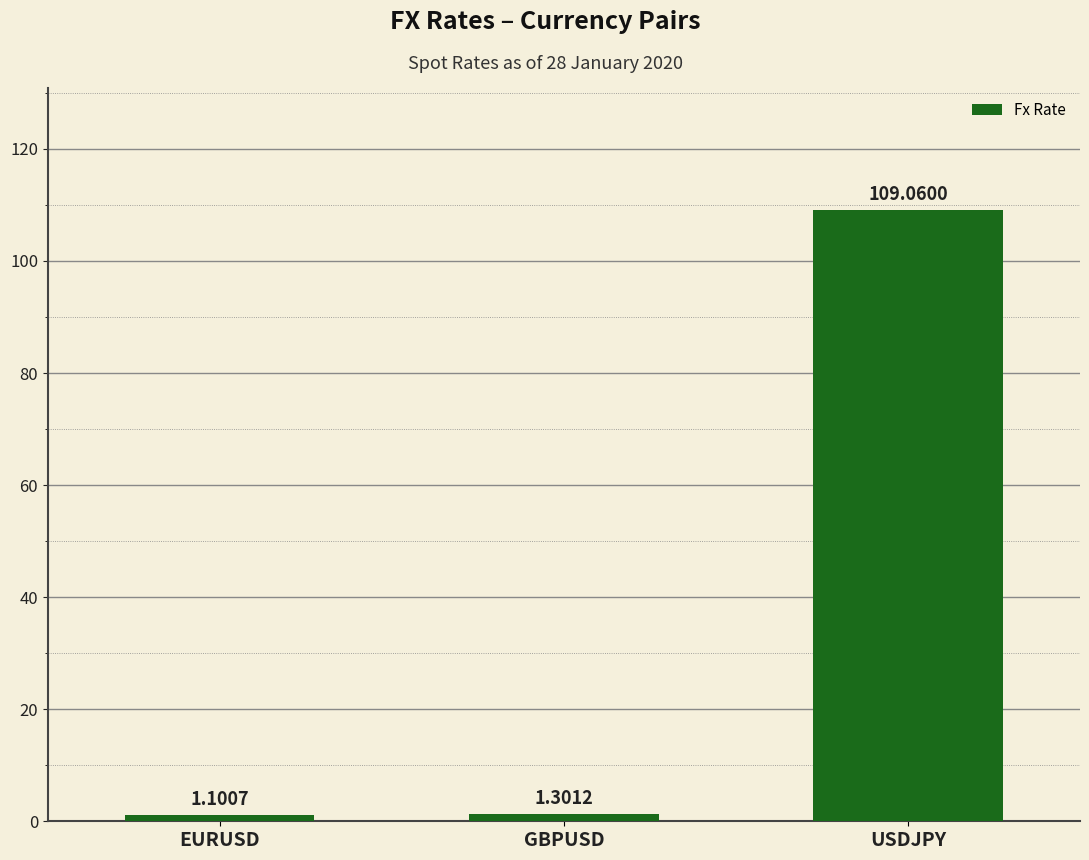

At which label is the value closest to 55?

GBPUSD